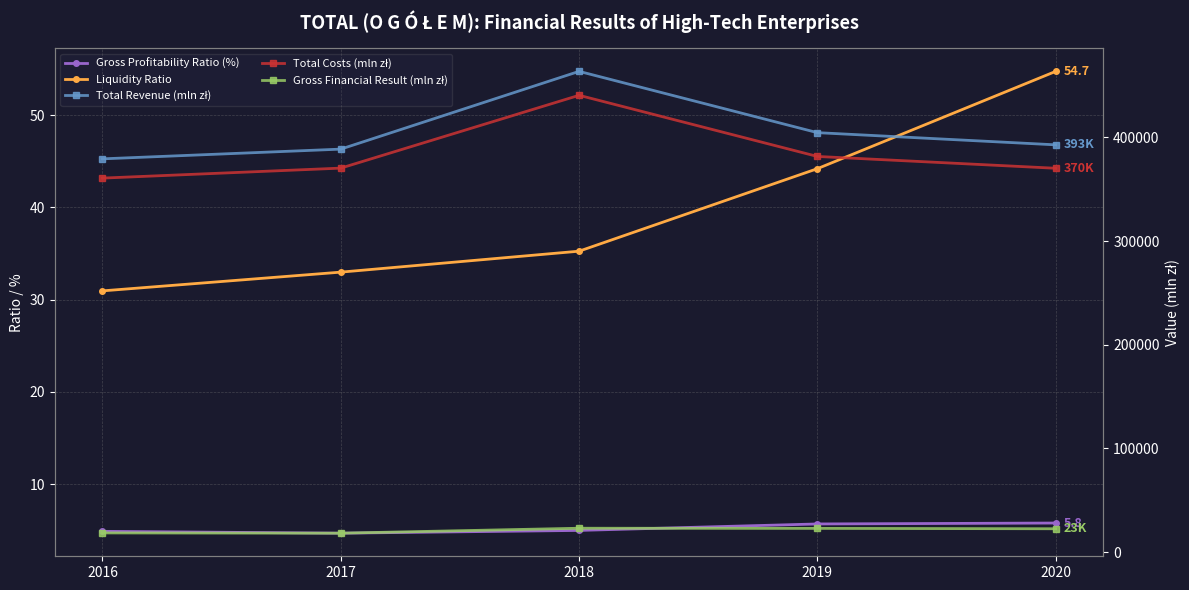

Reading left to right, transcribe all the data shown in this chart.

Gross Profitability Ratio (%): 4.9	4.7	5.0	5.7	5.8
Liquidity Ratio: 30.9	33.0	35.2	44.2	54.7
Total Revenue (mln zł): 379341.1	388721.4	463719.3	404611.0	392849.8
Total Costs (mln zł): 360767.5	370404.2	440629.7	381659.0	370259.7
Gross Financial Result (mln zł): 18573.7	18317.2	23089.4	22952.1	22590.1